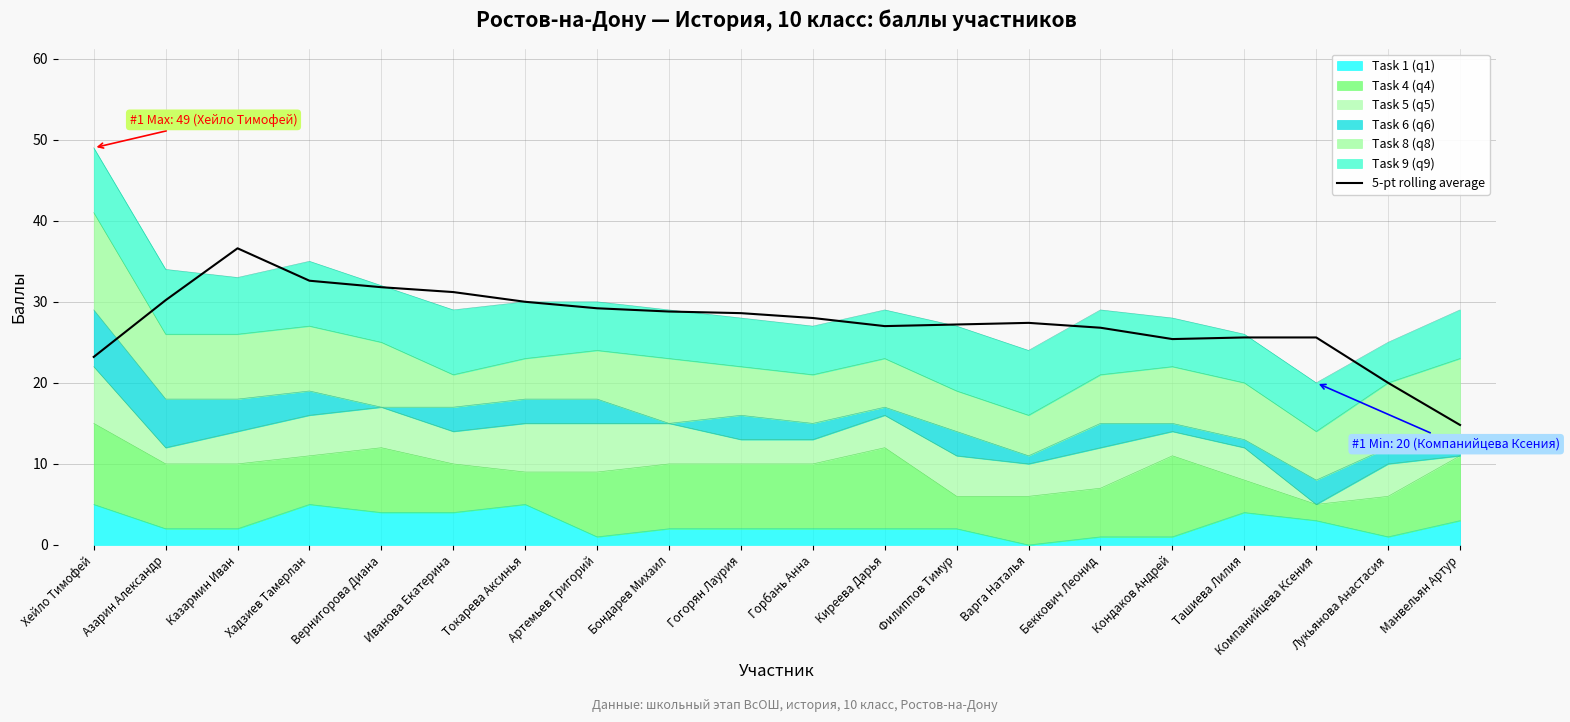

Reading left to right, transcribe all the data shown in this chart.

23.2	30.2	36.6	32.6	31.8	31.2	30.0	29.2	28.8	28.6	28.0	27.0	27.2	27.4	26.8	25.4	25.6	25.6	20.0	14.8